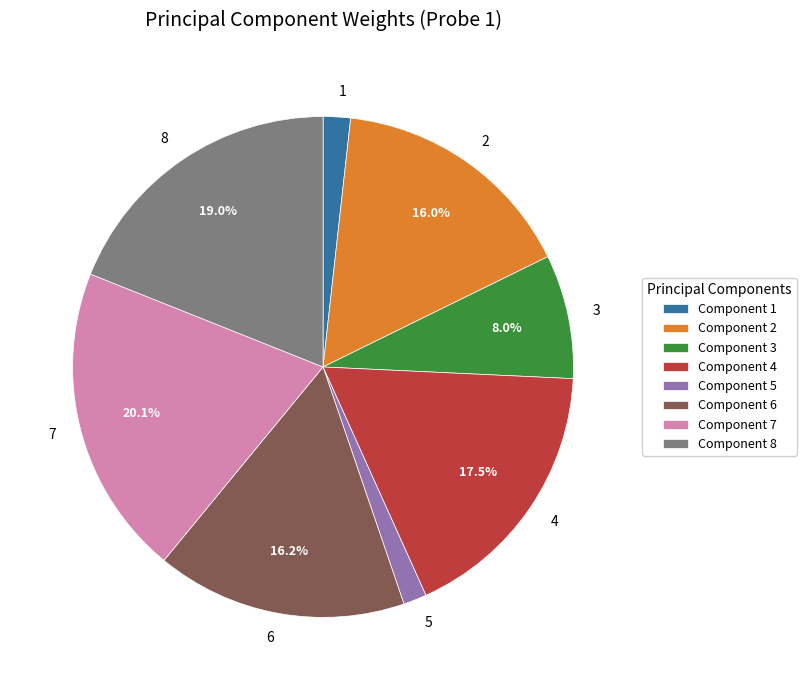

Is 5 the majority of the pie?

No